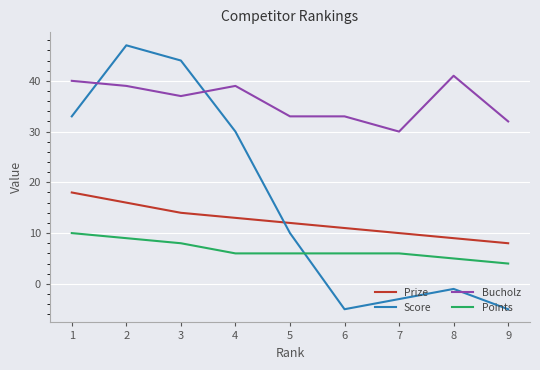

What are all the series names shown in the legend?

Prize, Score, Bucholz, Points